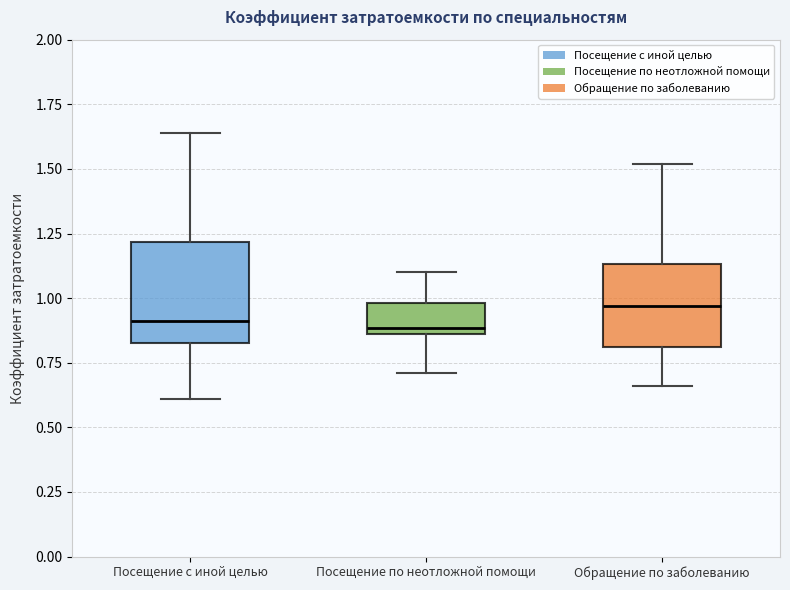

Reading left to right, transcribe this box plot: for each box, give where its median line is, the range the box spans, and where its two whiskers end, as read against the y-axis. The values are not printed on the chart, so give them approximately, as read against the axis.

Посещение с иной целью: median 0.90, box 0.85 to 1.20, whiskers 0.60 to 1.65
Посещение по неотложной помощи: median 0.90, box 0.85 to 1.00, whiskers 0.70 to 1.10
Обращение по заболеванию: median 0.95, box 0.80 to 1.15, whiskers 0.65 to 1.50